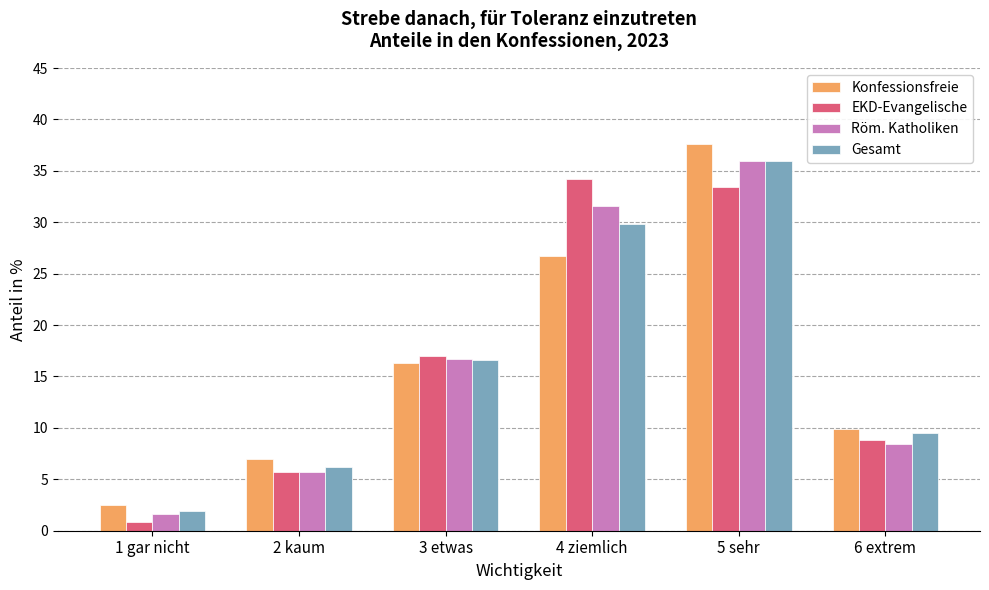

What is the value of the EKD-Evangelische bar at the 2nd from the left?

5.7